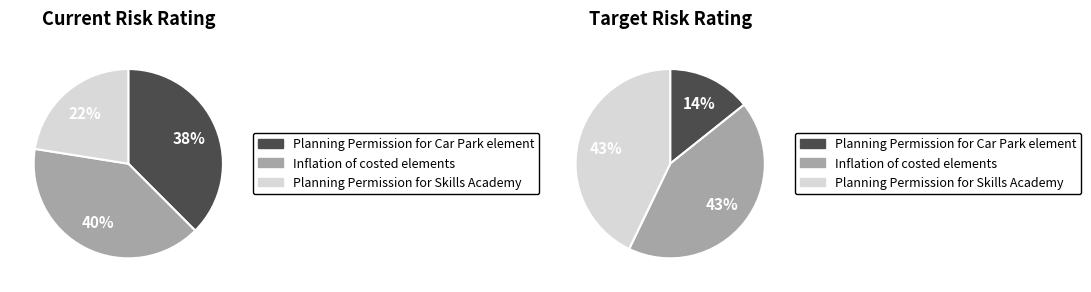

To the nearest percent, what is the difference between the largest and smallest slice percentages?

18%